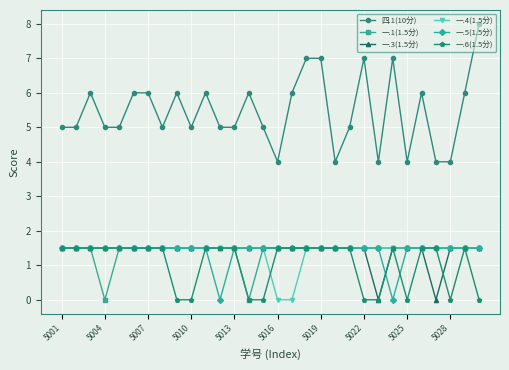

True or false: 四.1(10分) and 一.5(1.5分) cross at least once.

False